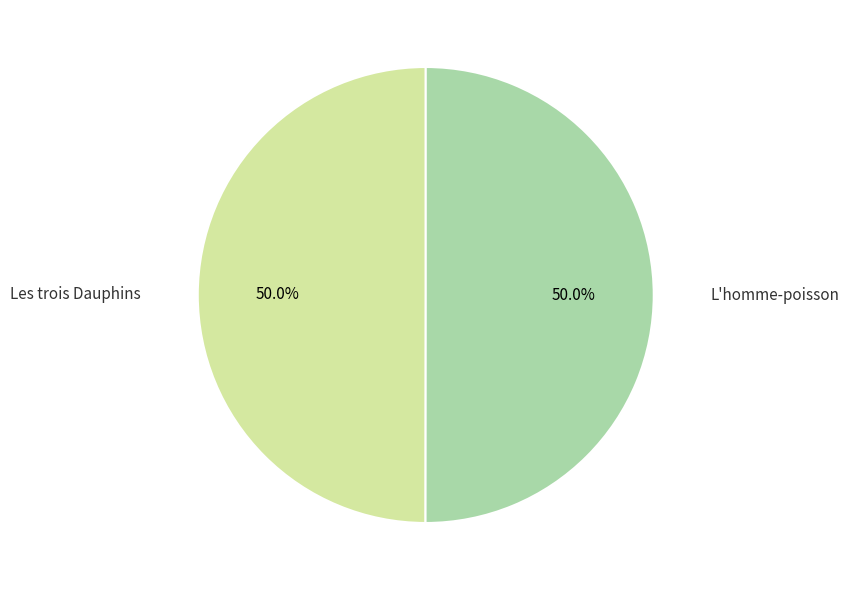

What is the ratio of the value at Les trois Dauphins to the value at L'homme-poisson?

1.0